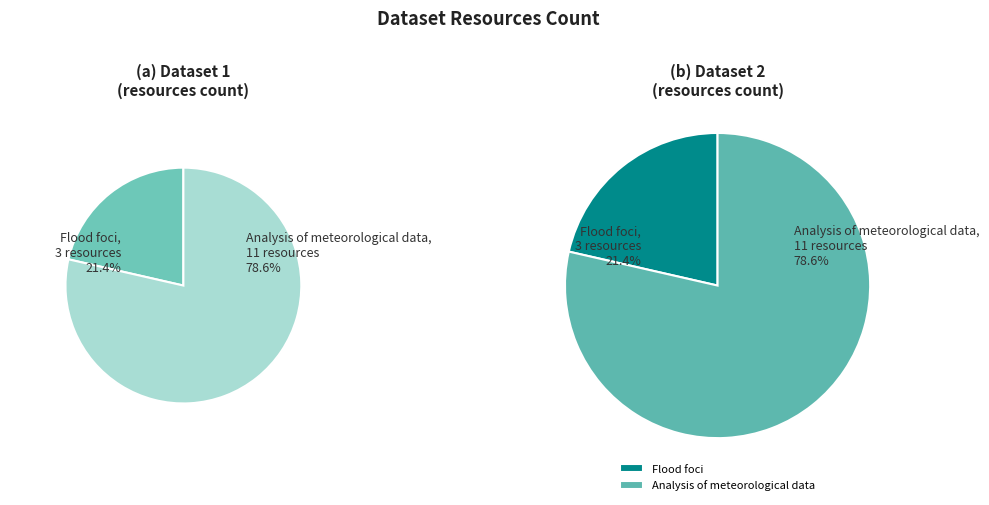

What is the change in value from Flood foci to Analysis of meteorological data?

+8